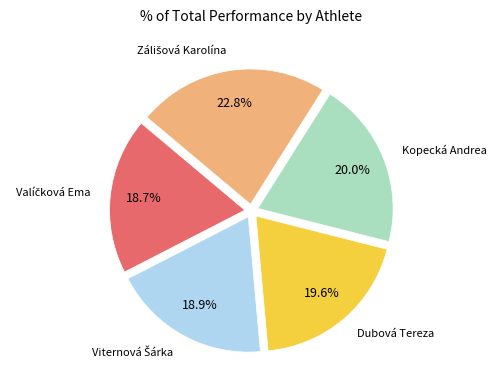

Is there a majority slice in this chart?

No